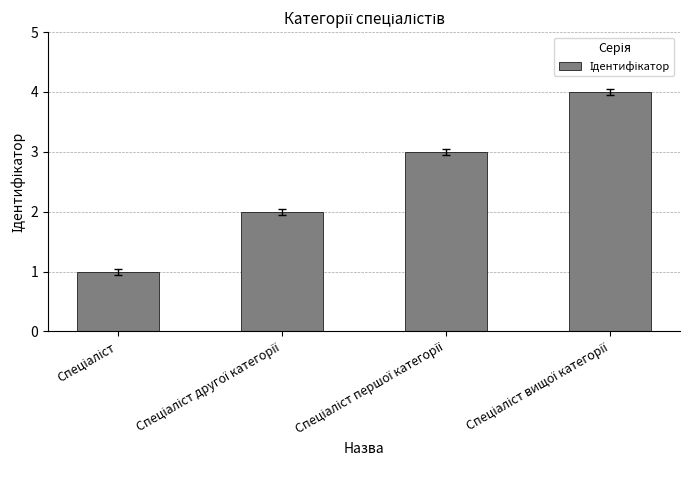

What is the greatest value displayed?

4